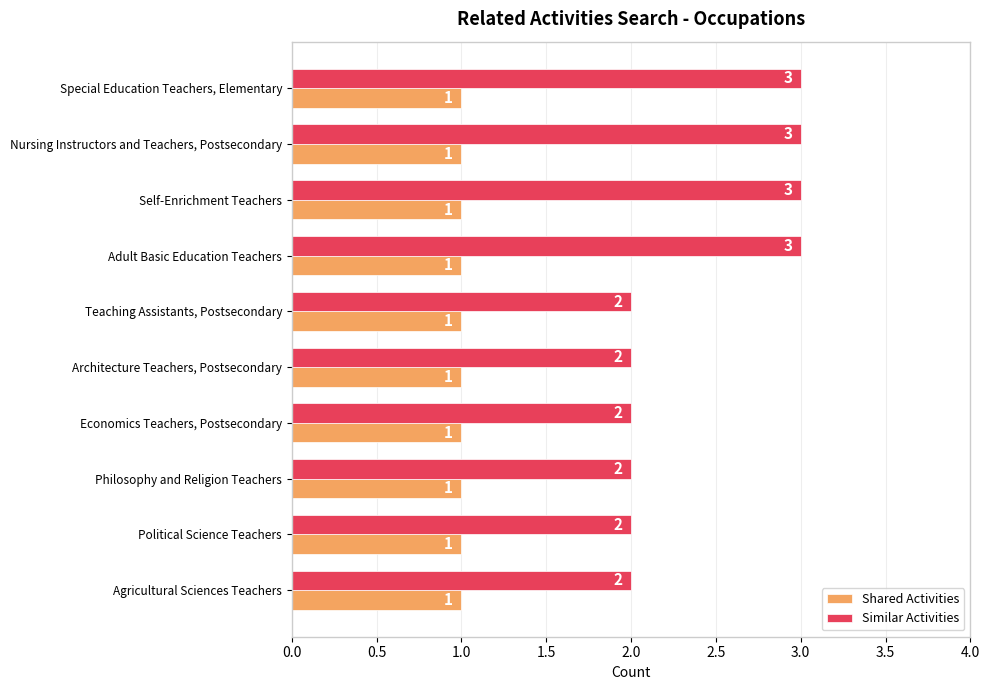

The value of Similar Activities at Agricultural Sciences Teachers is 2. True or false?

True